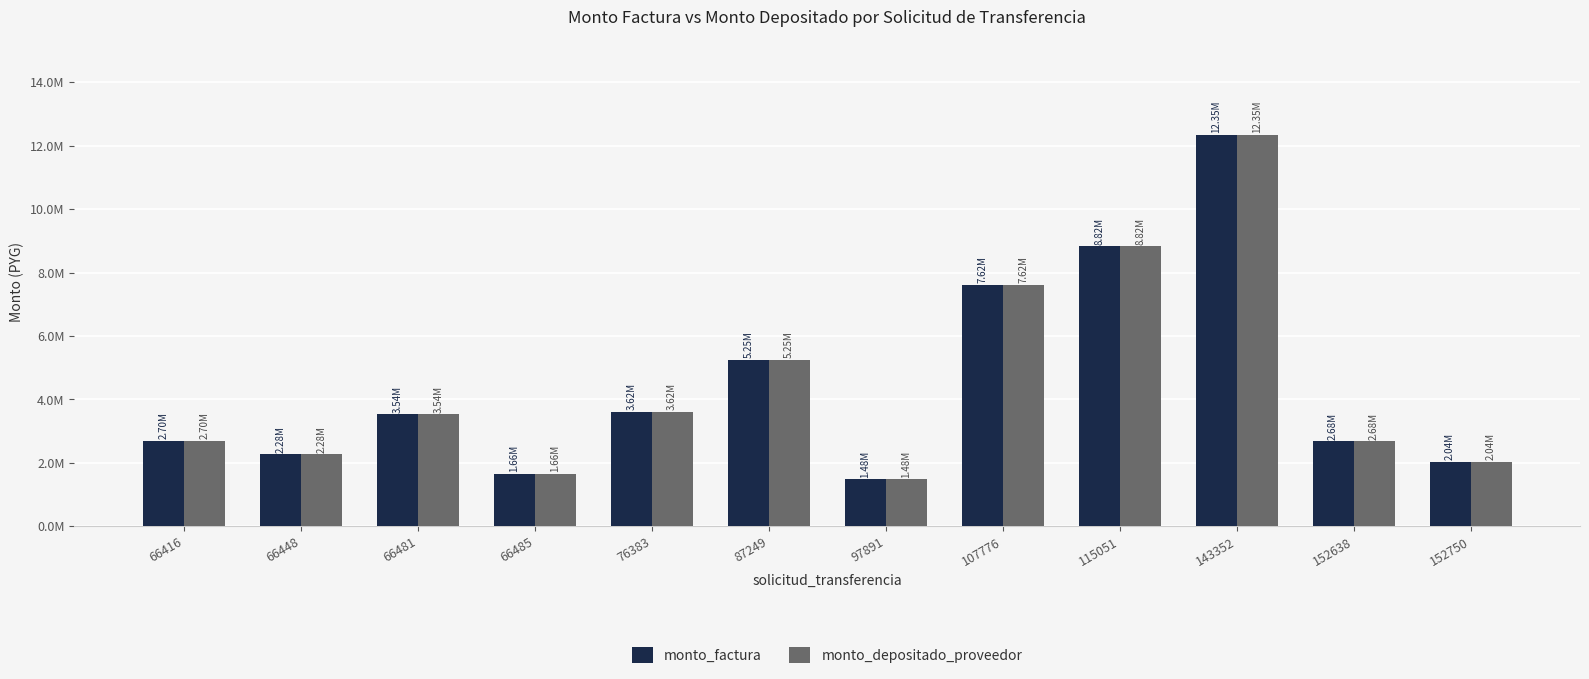

At which label does monto_depositado_proveedor reach its minimum?

97891